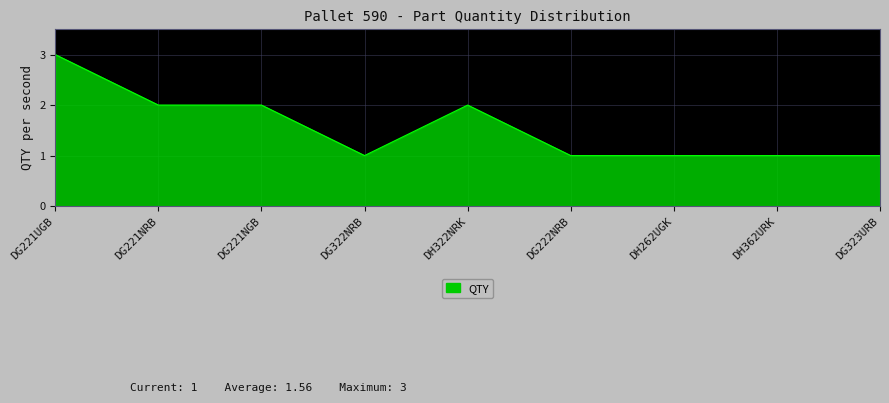

Is it true that the value at DH322NRK is 2?

True